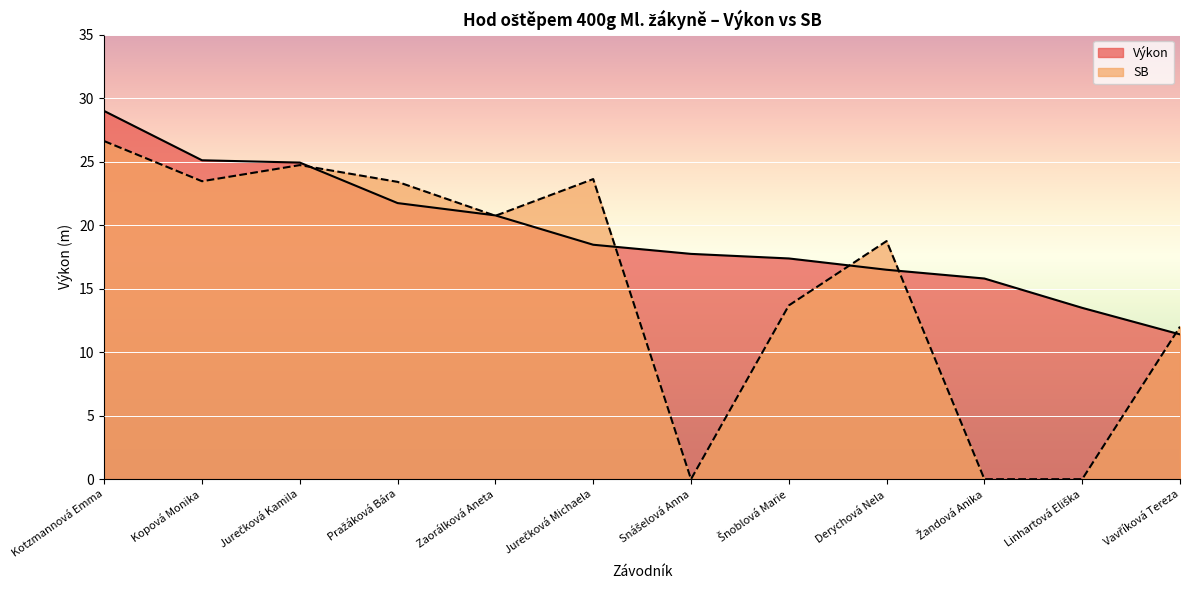

Where is the first local maximum for SB?

Jurečková Kamila